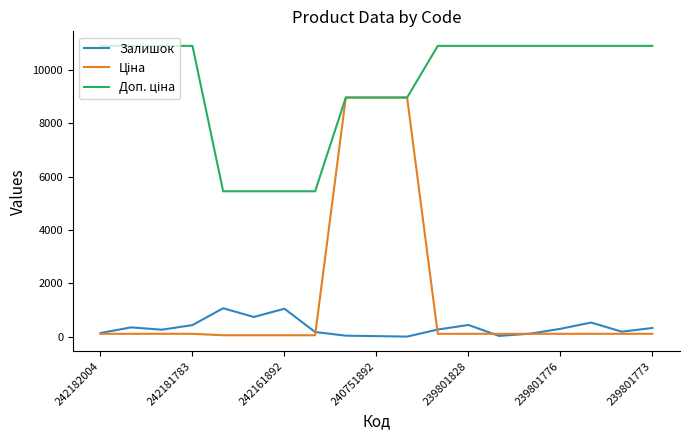

How many lines are shown in the chart?

3